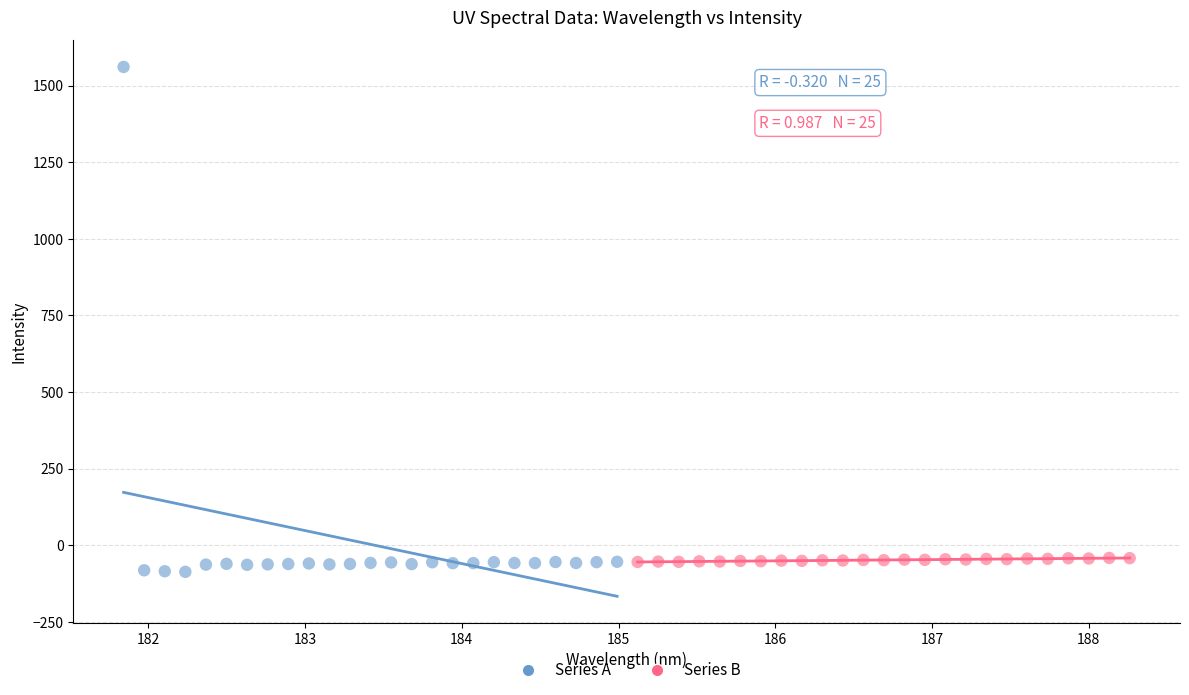

Which series has the largest Y range (max minus min)?

Series A